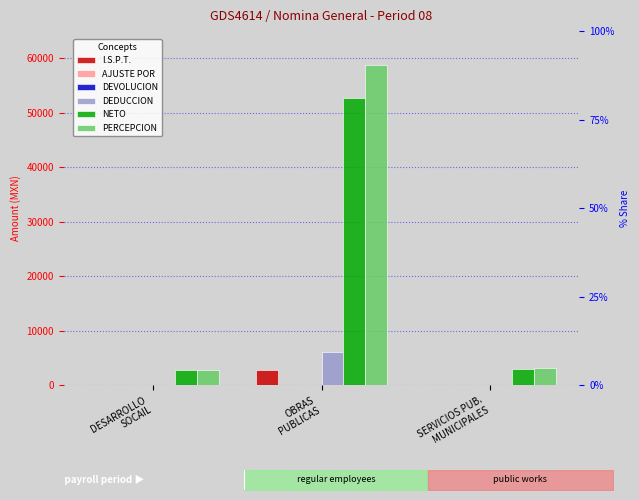

True or false: I.S.P.T. has a value of 1920.1 at OBRAS
PUBLICAS.

False